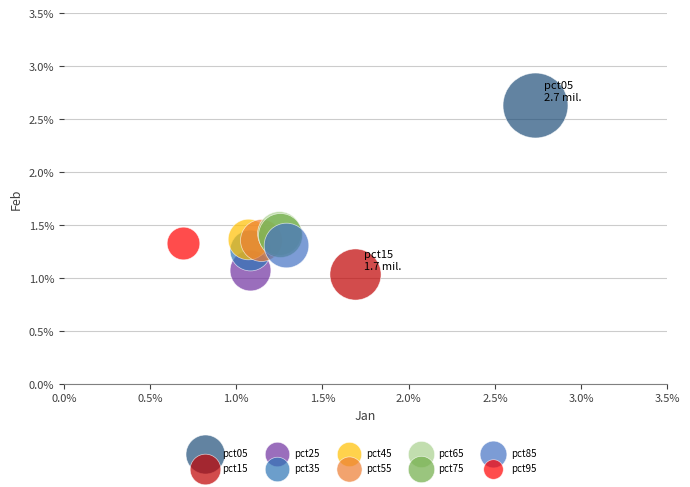

Which series contains the highest Y value?

pct05